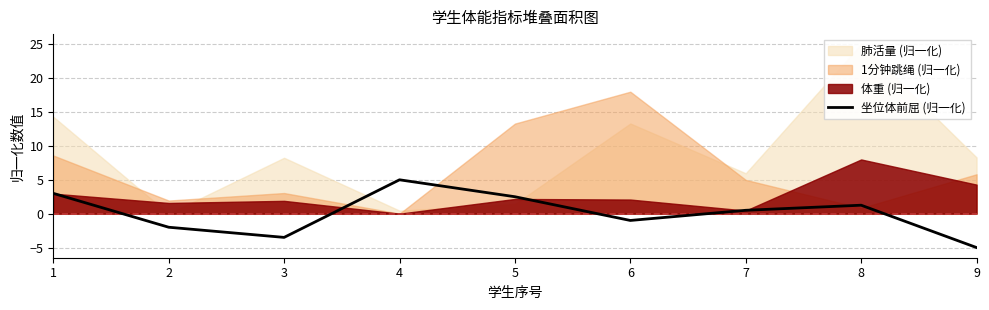

How many interior local valleys (lower than both neighbors) does the data have?

2